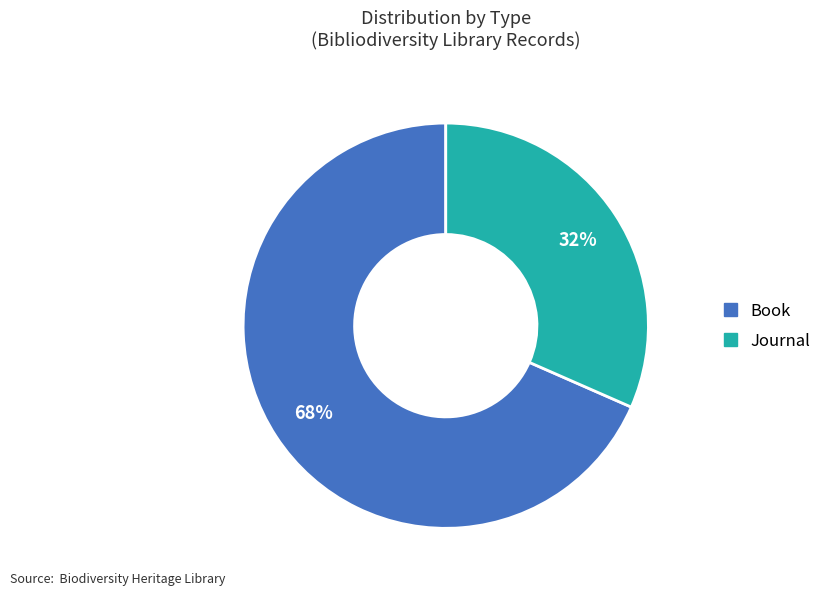

Is there any slice that represents more than half of the pie?

Yes